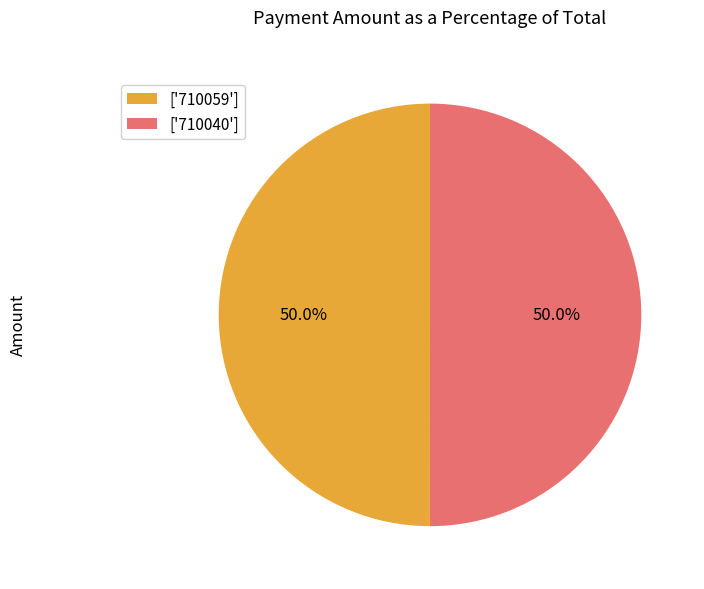

What is the ratio of the value at ['710040'] to the value at ['710059']?

1.0